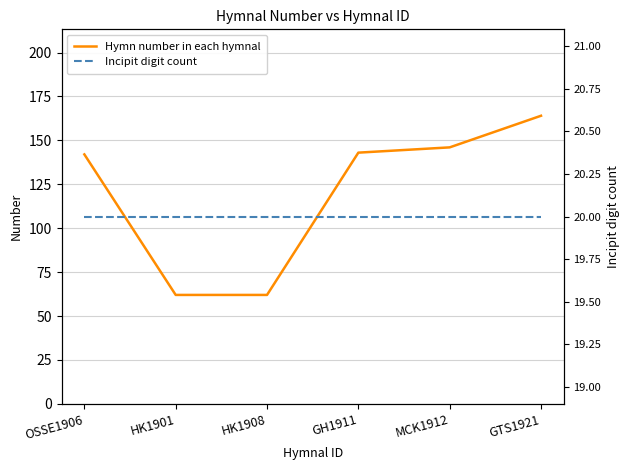

What are all the series names shown in the legend?

Hymn number in each hymnal, Incipit digit count